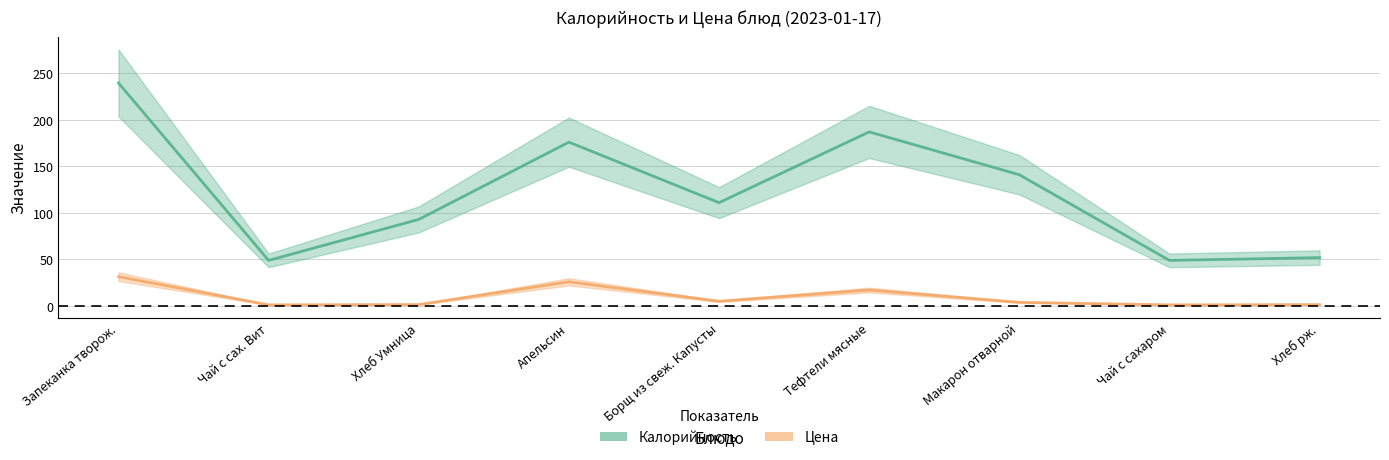

Does the chart display data point markers on the line(s)?

No